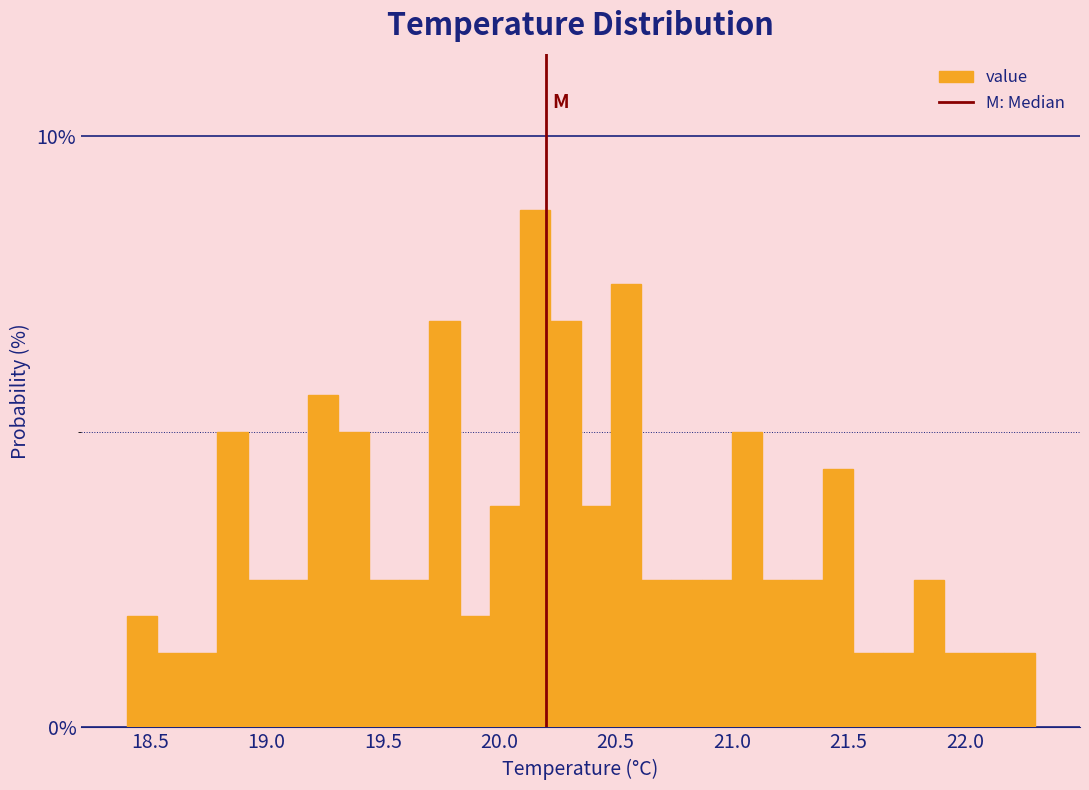

Read against the x-axis, roughly where is the centre of the tallest bar?

20.15